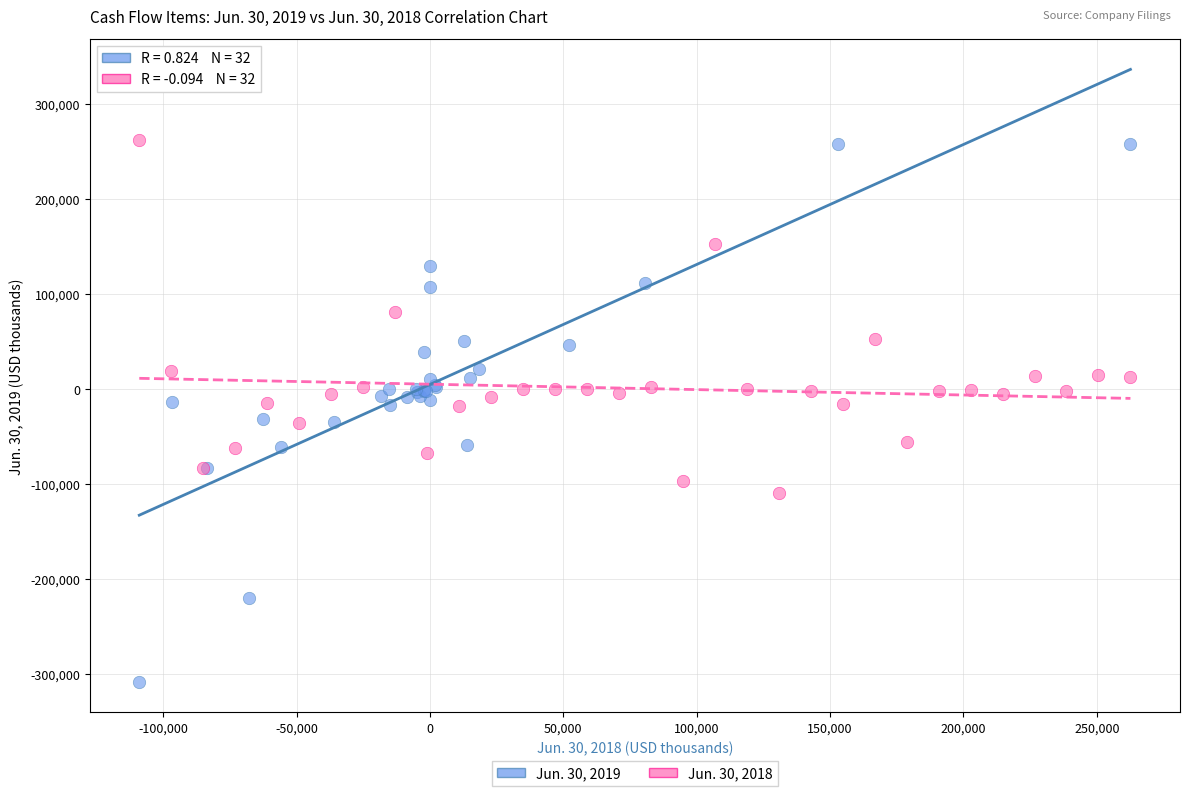

Which series reaches the minimum Y coordinate?

Jun. 30, 2019